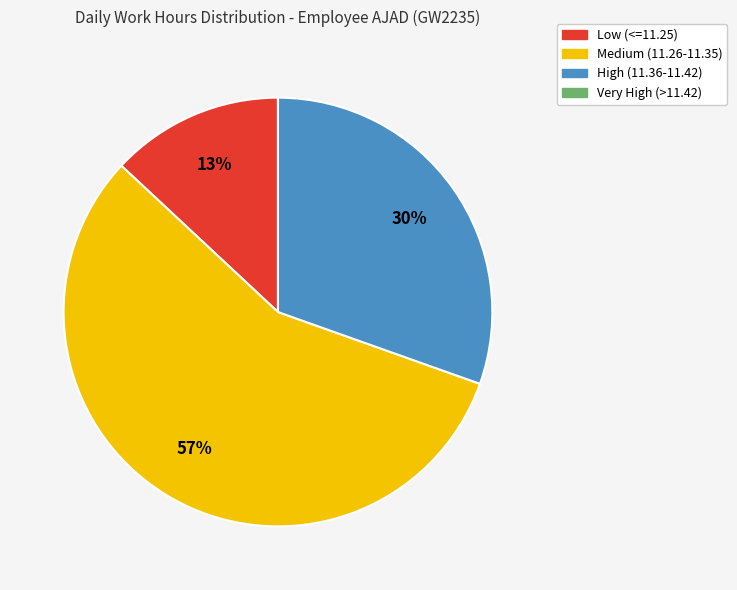

Does any single category account for the majority?

Yes